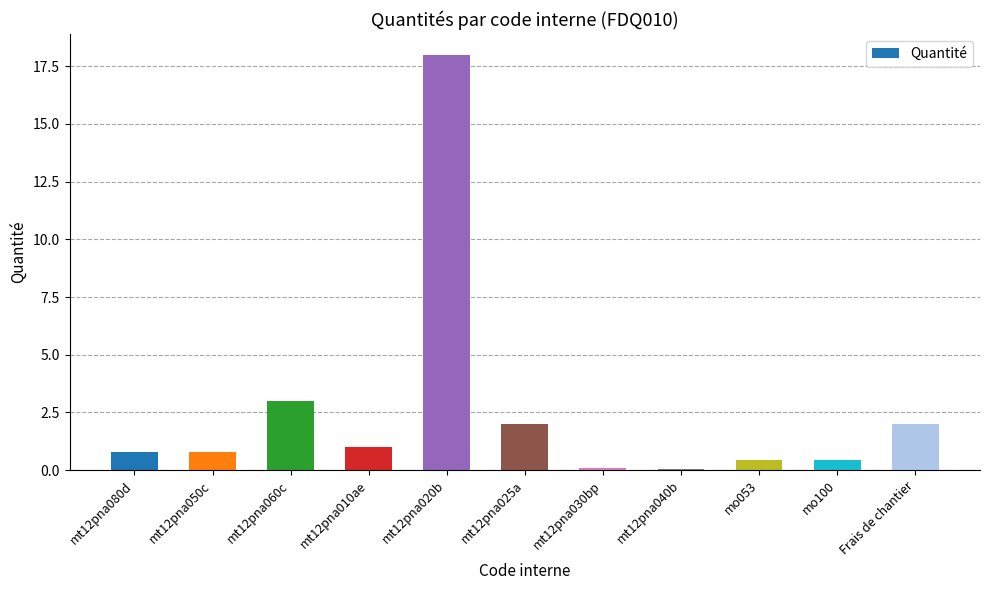

What value does the data have at mo100?

0.4